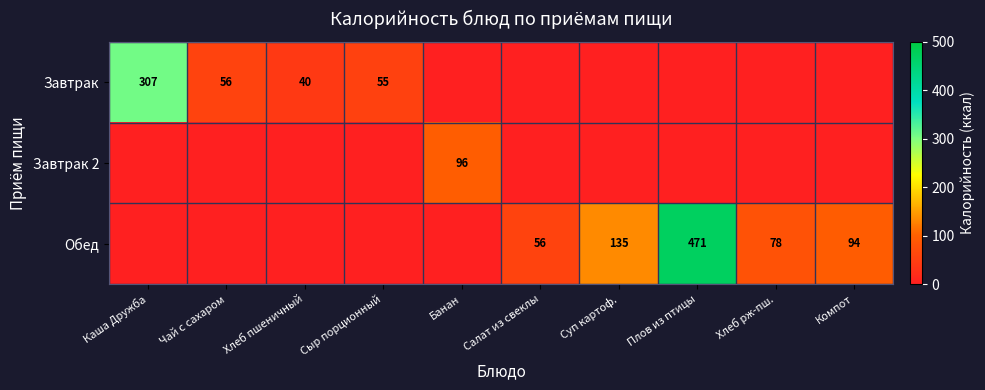

What is the sum of the Завтрак values at Чай с сахаром and Хлеб пшеничный?

96